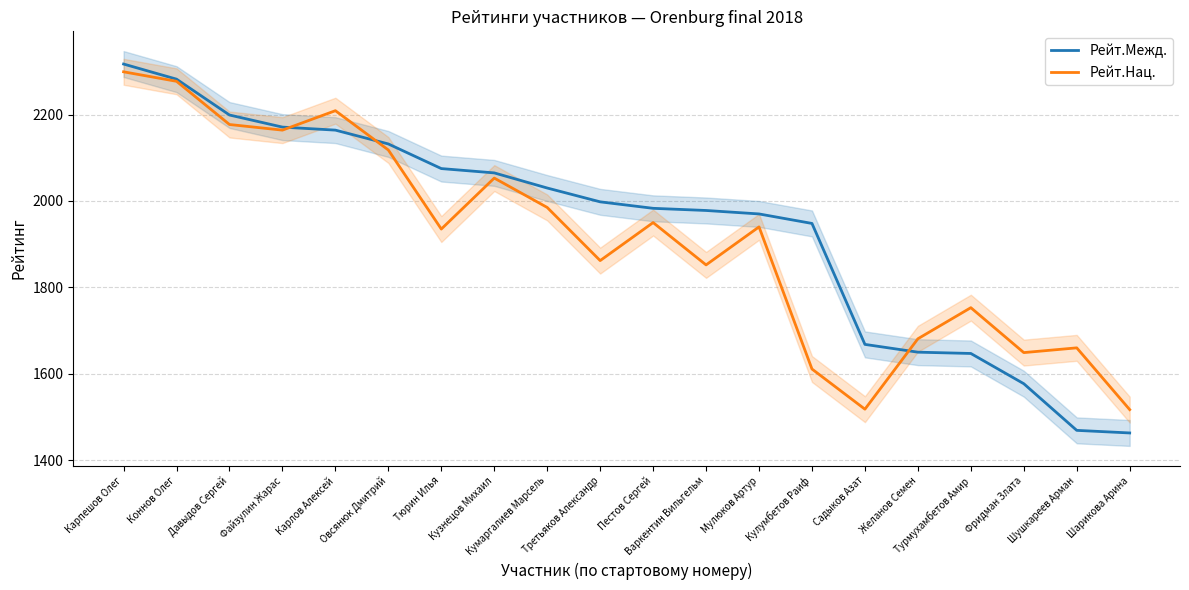

At which label is Рейт.Нац. closest to 1908?

Тюрин Илья